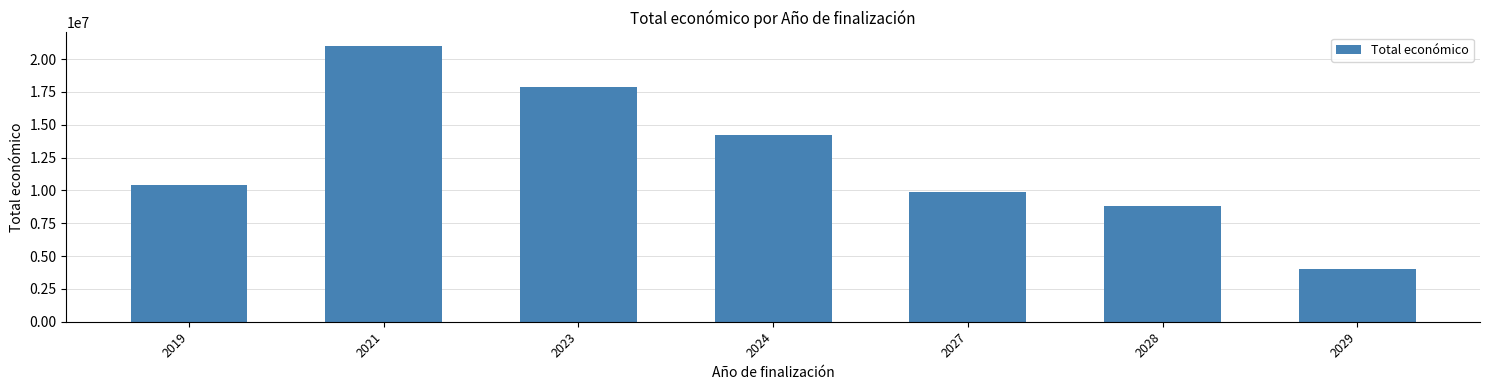

List the labels in order of value, largest first.

2021, 2023, 2024, 2019, 2027, 2028, 2029